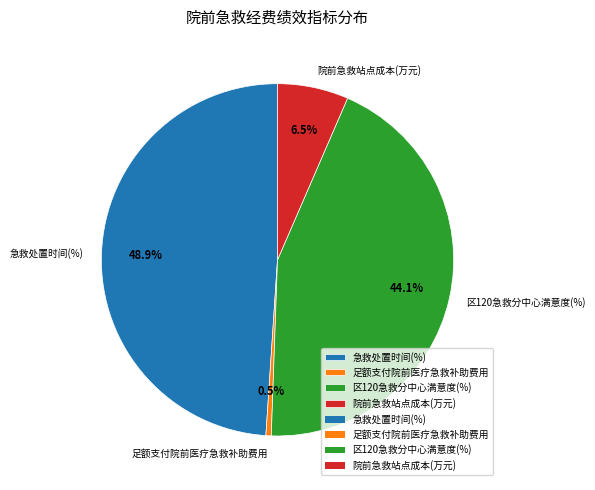

How many segments does this pie chart have?

4